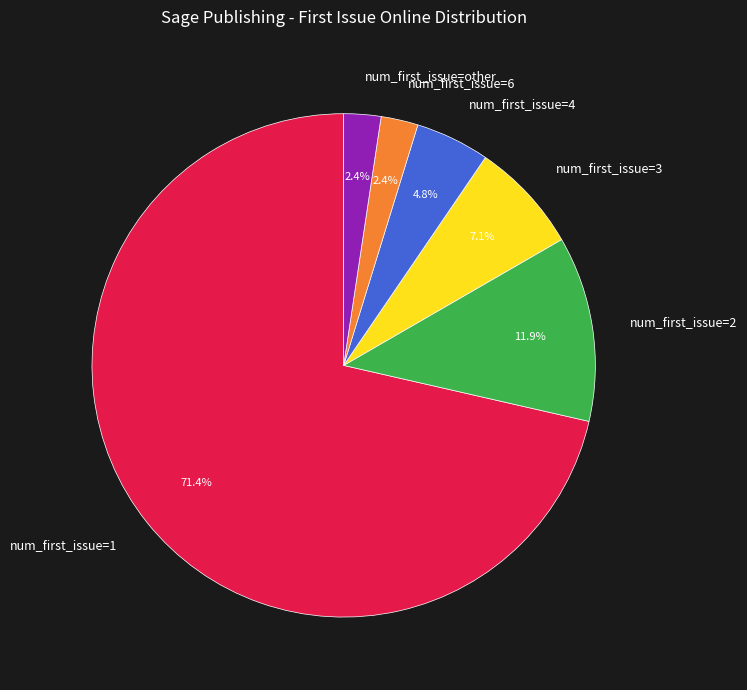

Between num_first_issue=6 and num_first_issue=4, which is larger?

num_first_issue=4